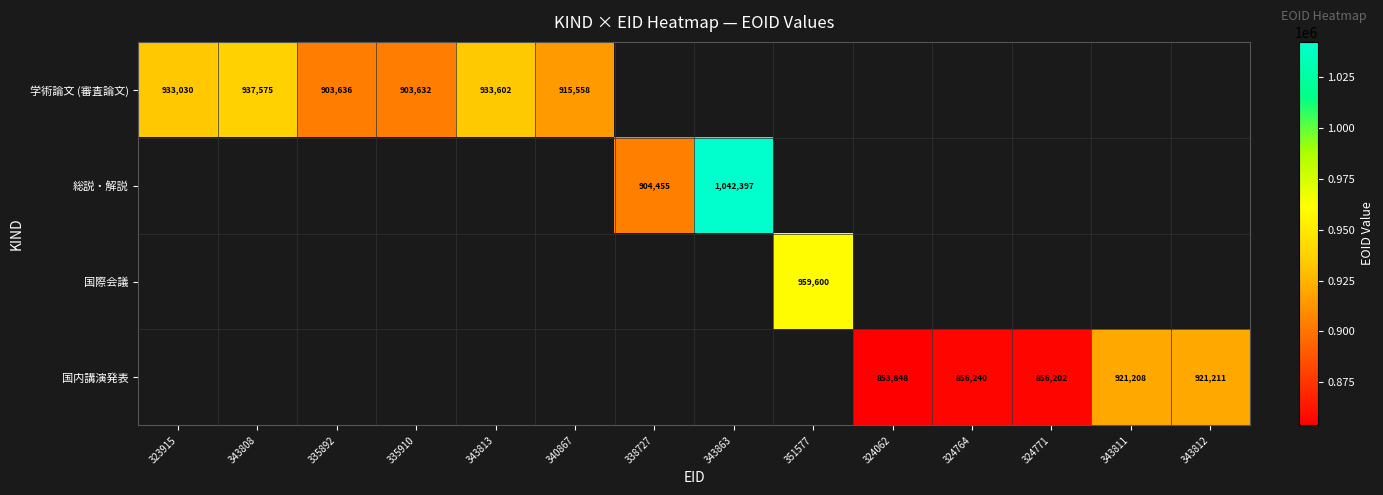

Is it true that 学術論文 (審査論文) equals 486698 at 343813?

False